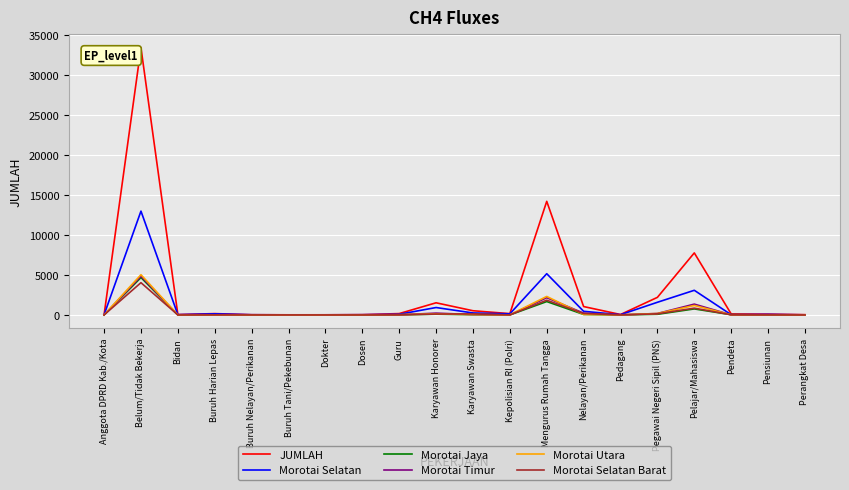

What is the lowest value of the JUMLAH series?

14